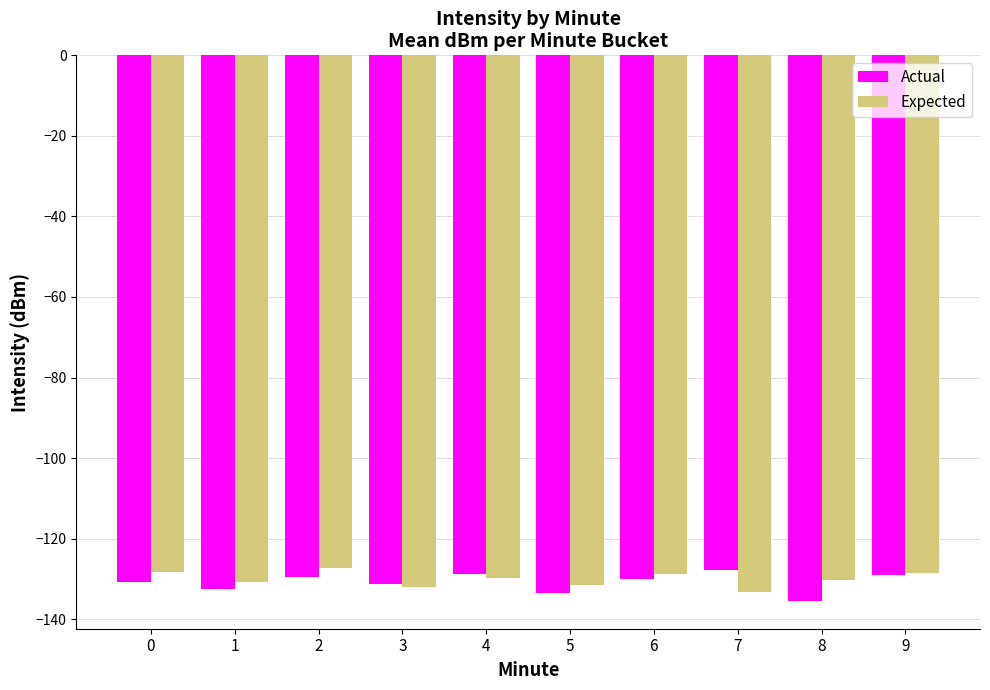

What is the difference between the highest and lowest values at 4?

1.1